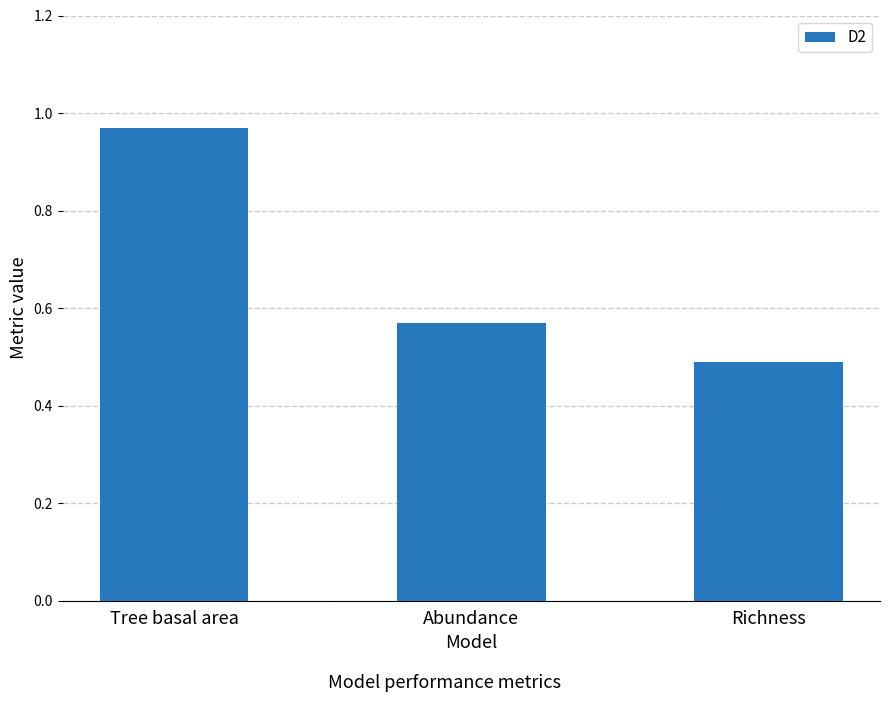

At which category does the chart reach its minimum across all series?

Richness